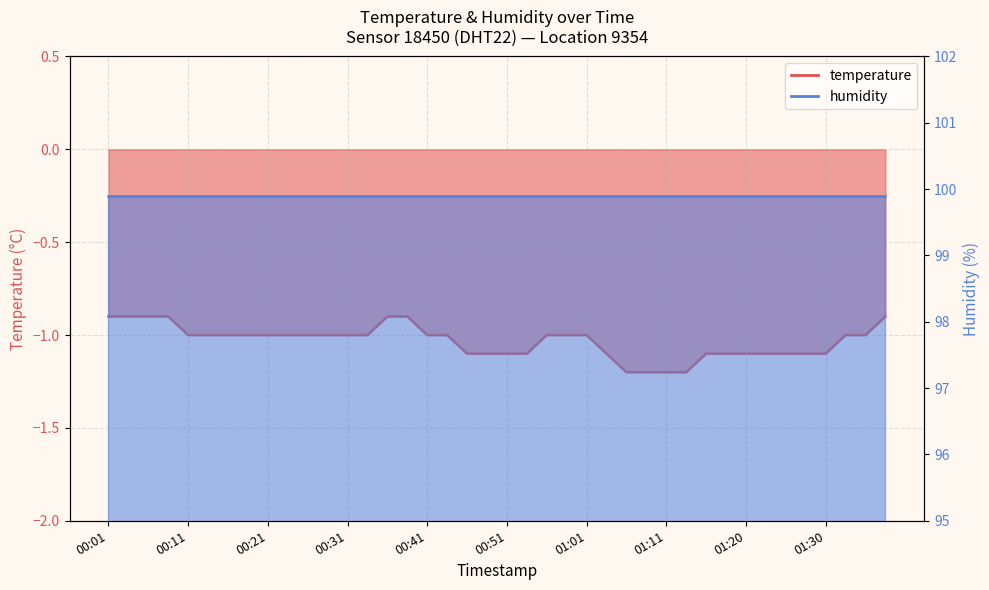

The value at 00:09 is -0.9. True or false?

True